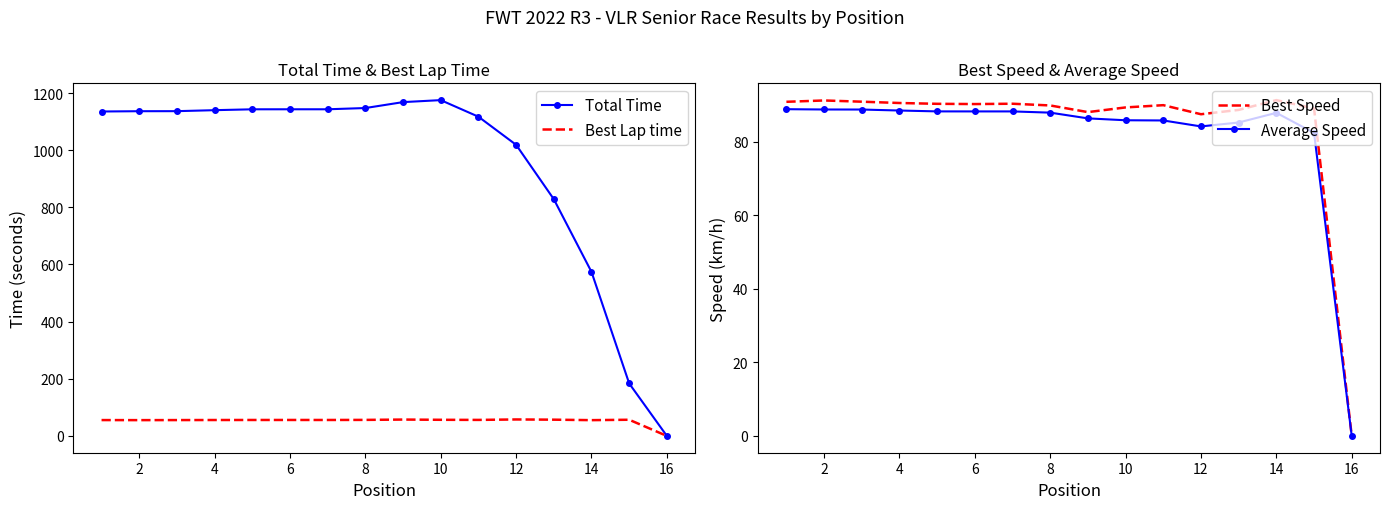

What is the value of the Best Speed point at the 5th from the left?

90.2